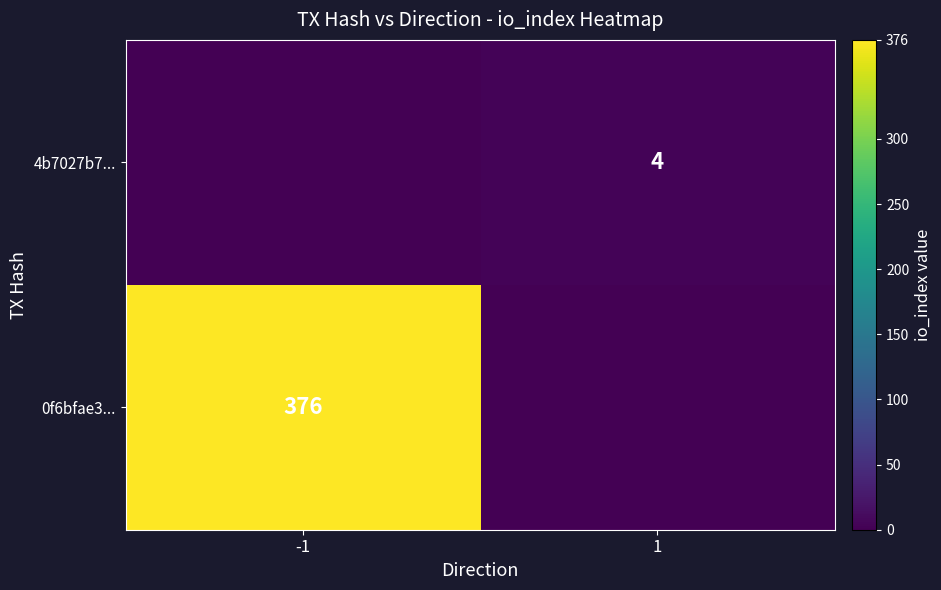

The 4b7027b7... series shows 7 at 1. True or false?

False